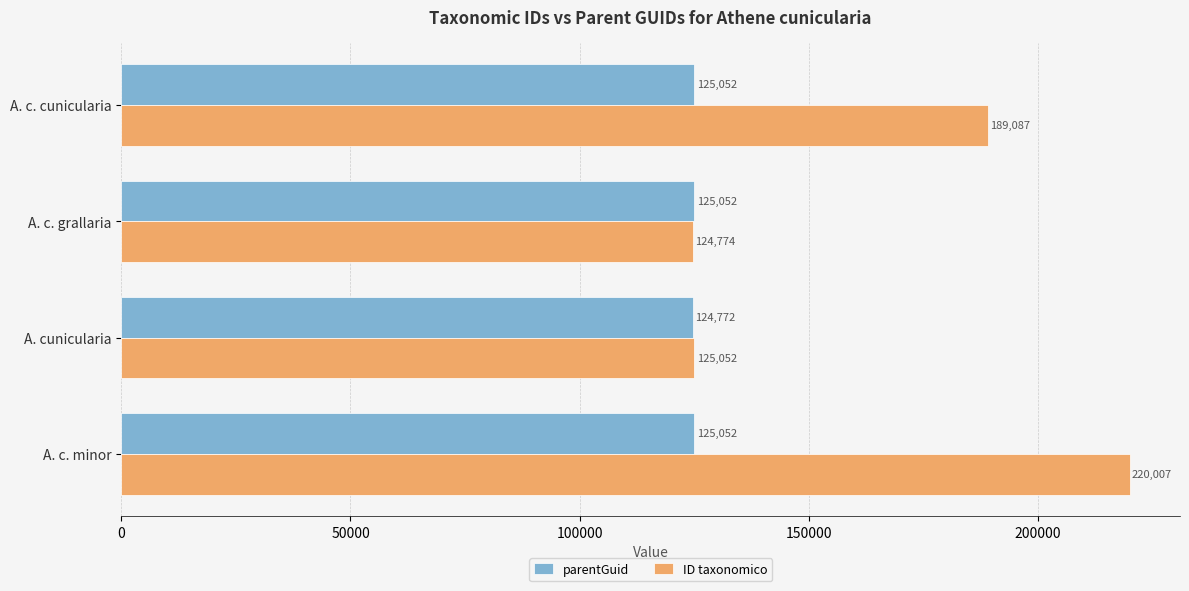

What is the average value of the ID taxonomico series?

164730